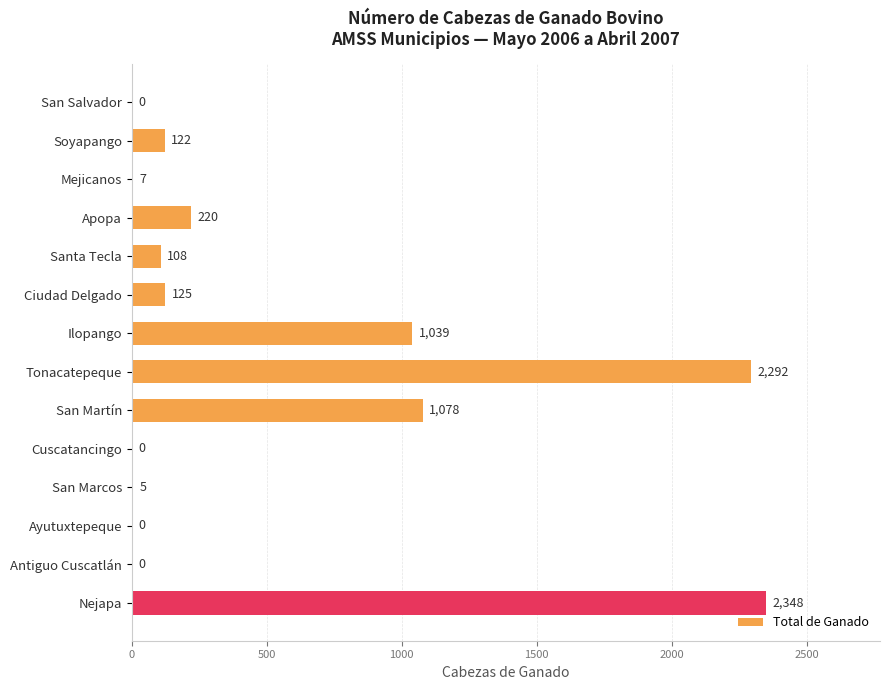

Read the value at Santa Tecla, to the nearest 50.

100